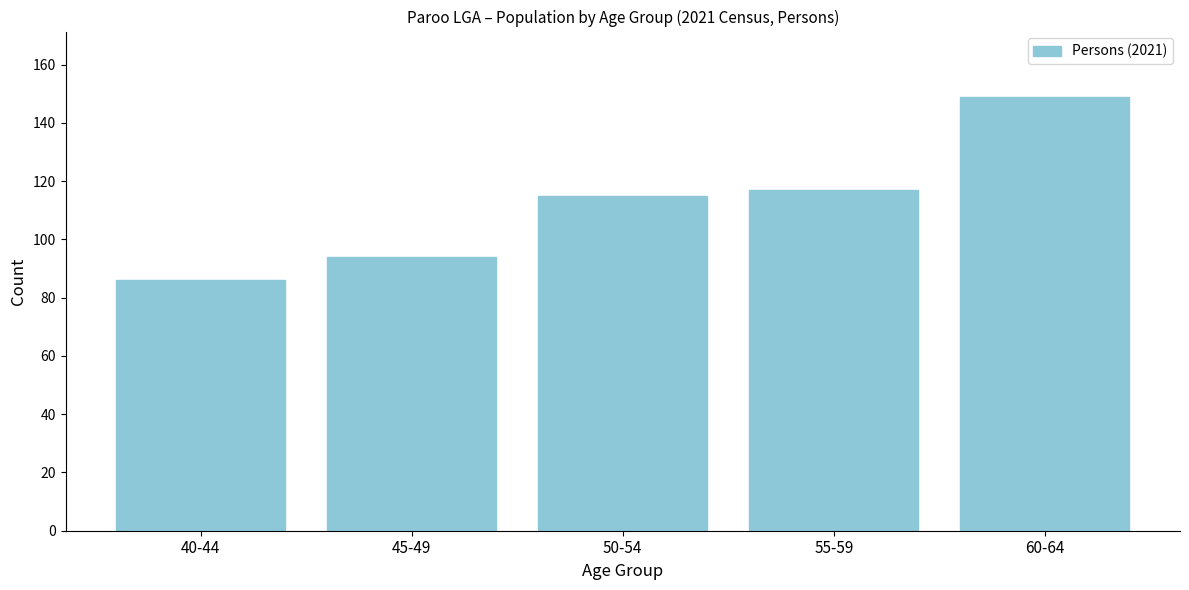

Reading left to right, extract all data points from this chart.

40-44=86	45-49=94	50-54=115	55-59=117	60-64=149